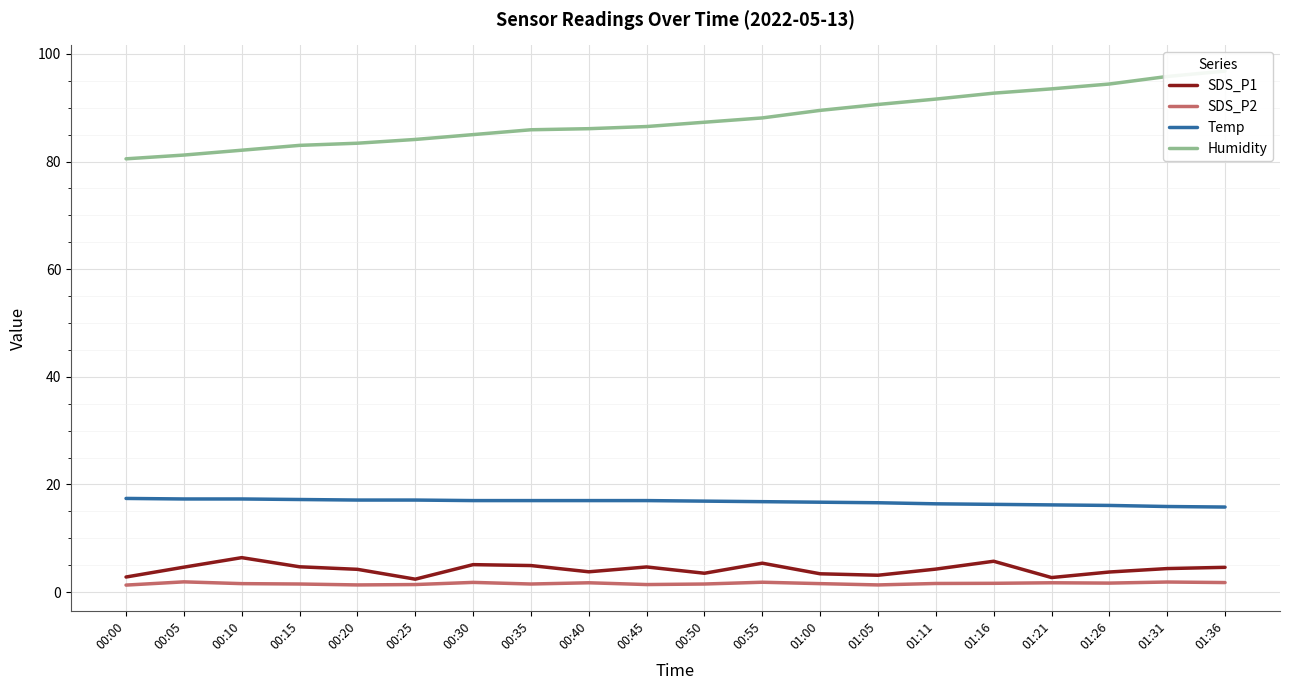

What is the label of the 4th point from the right?

01:21